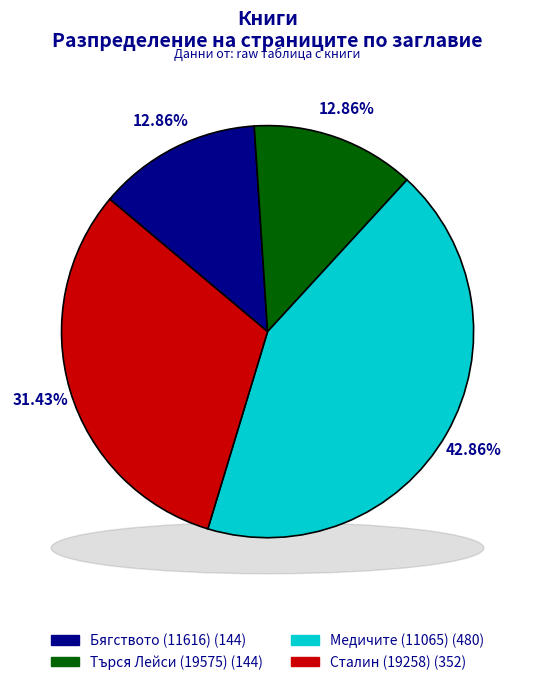

Count the number of slices in the pie.

4